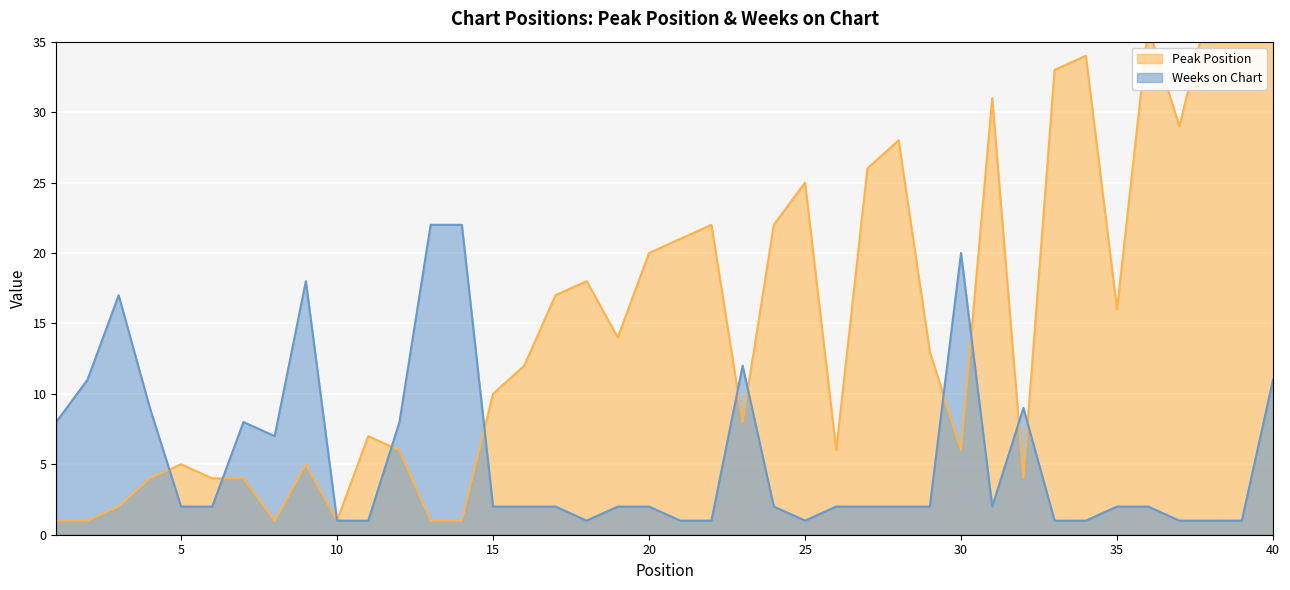

The Weeks on Chart series shows 1 at 36. True or false?

False